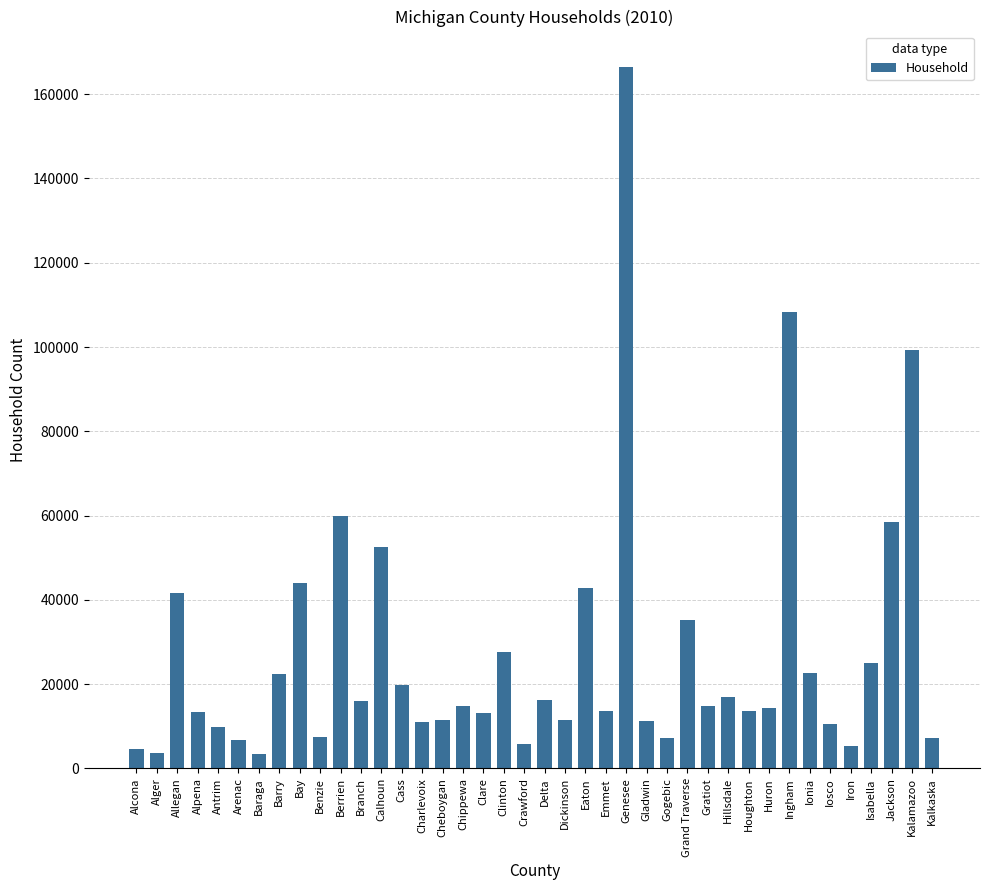

Count the number of data series in this chart.

1